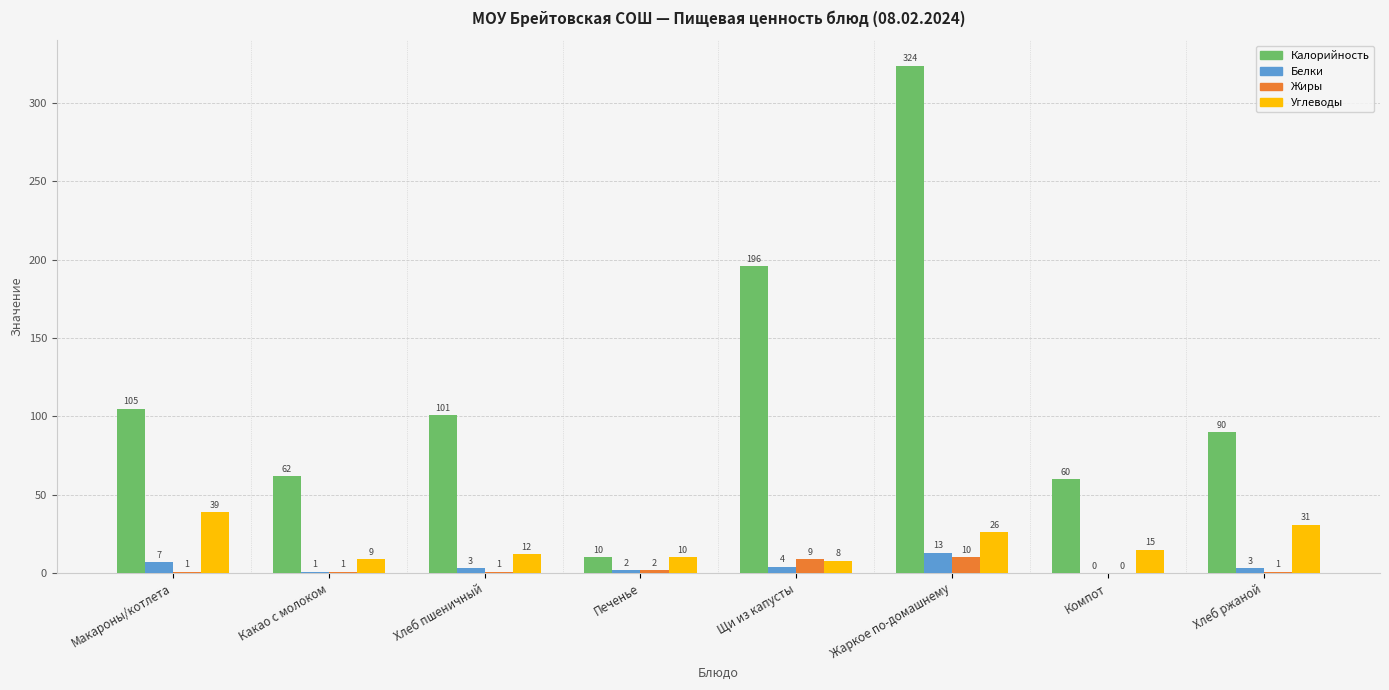

Where does the Белки series first go above 3?

Макароны/котлета